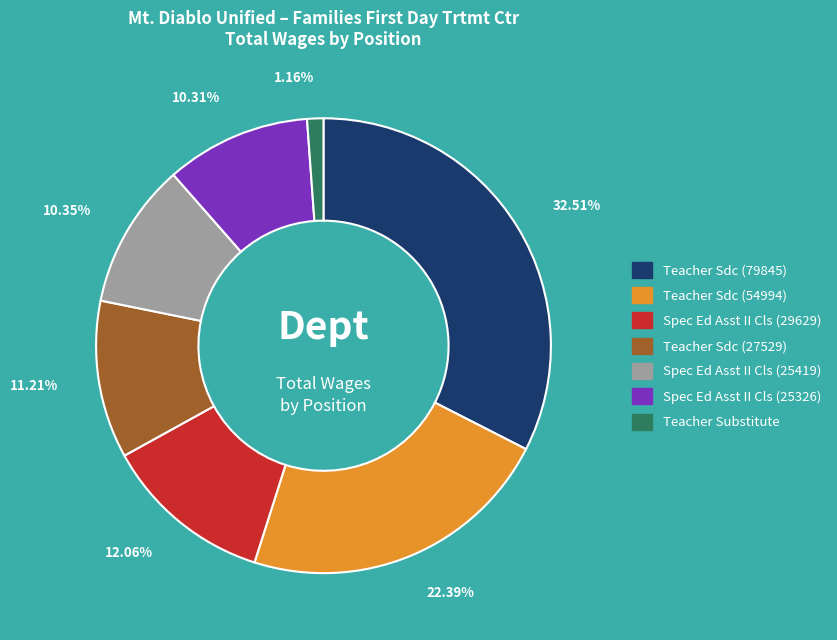

True or false: Teacher Sdc (27529) accounts for 11% of the total.

True